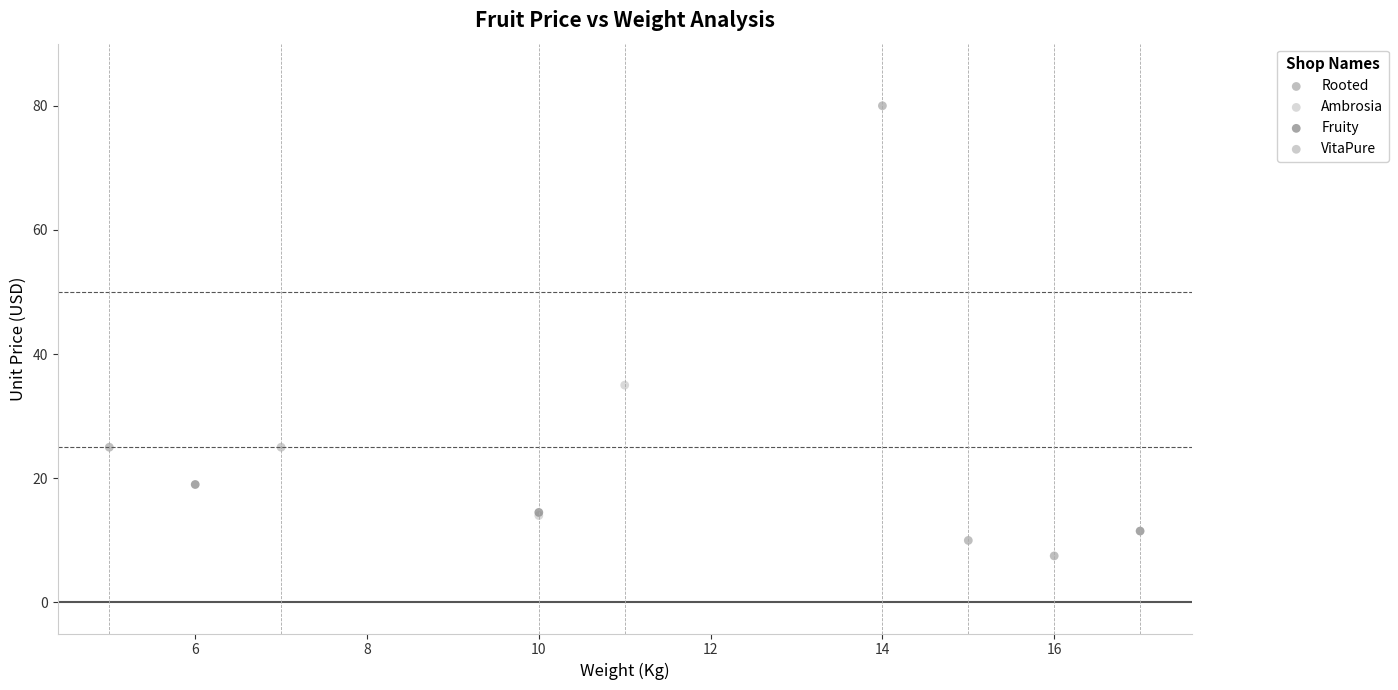

What are all the series names shown in the legend?

Rooted, Ambrosia, Fruity, VitaPure